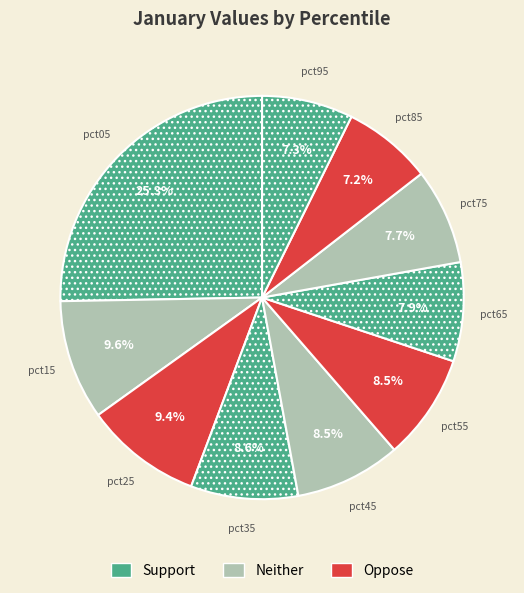

To the nearest percent, what is the difference between the largest and smallest slice percentages?

18%